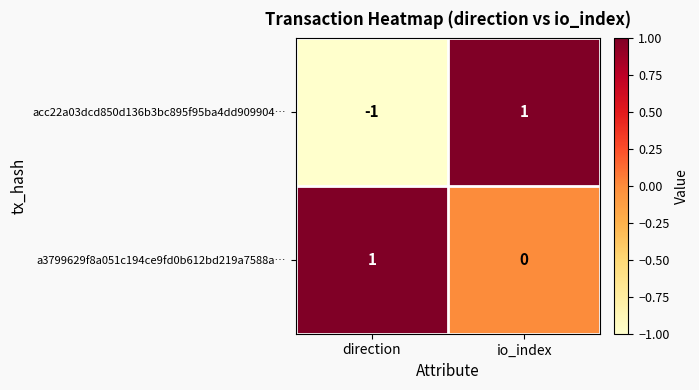

Where is a3799629f8a051c194ce9fd0b612bd219a7588a… nearest to the value 0?

io_index